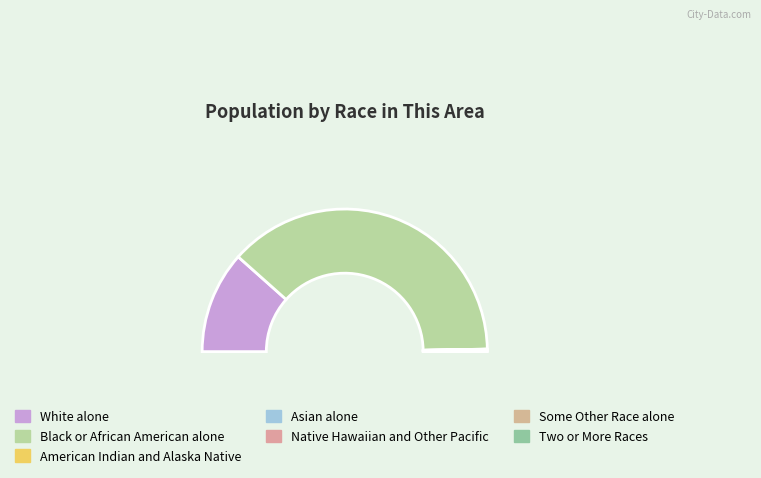

To the nearest percent, what is the difference between the largest and smallest slice percentages?

76%